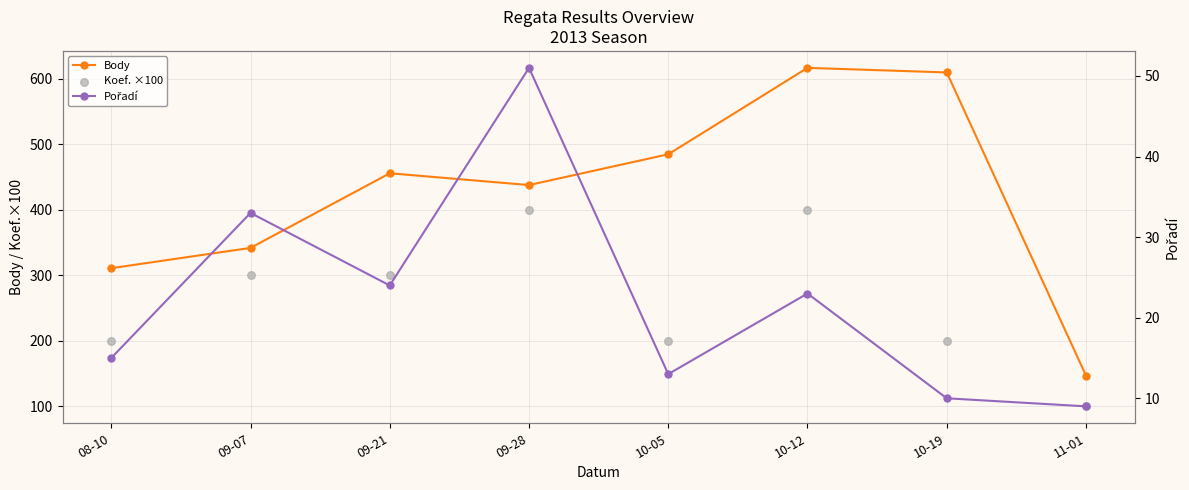

Is the value of Body at 09-21 greater than the value of Pořadí at 10-12?

Yes